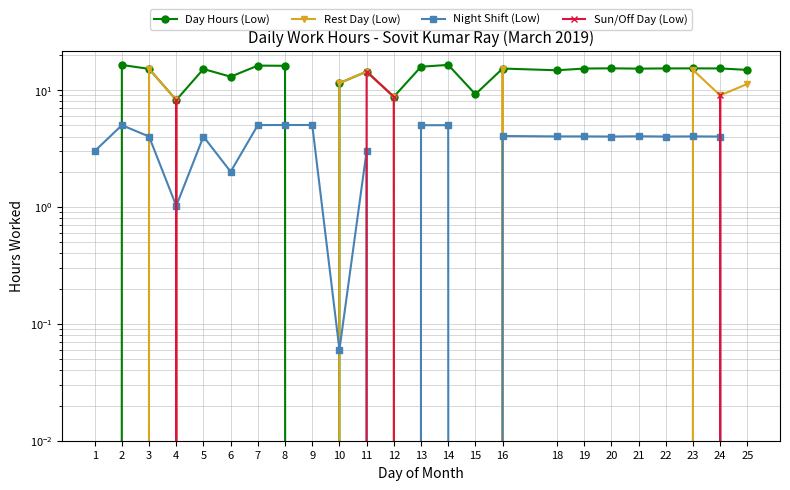

Reading left to right, extract all data points from this chart.

Day Hours (Low): 1=0.0	2=16.4	3=15.2	4=8.2	5=15.1	6=13.0	7=16.2	8=16.1	9=0.0	10=11.4	11=14.4	12=8.8	13=15.8	14=16.4	15=9.2	16=15.3	18=14.8	19=15.3	20=15.3	21=15.2	22=15.3	23=15.3	24=15.3	25=14.9
Rest Day (Low): 1=0.0	2=0.0	3=15.2	4=8.2	5=0.0	6=0.0	7=0.0	8=0.0	9=0.0	10=11.4	11=14.4	12=8.8	13=0.0	14=0.0	15=0.0	16=15.3	18=0.0	19=0.0	20=0.0	21=0.0	22=0.0	23=14.9	24=9.0	25=11.3
Night Shift (Low): 1=3.0	2=5.0	3=4.0	4=1.0	5=4.0	6=2.0	7=5.0	8=5.0	9=5.0	10=0.1	11=3.0	12=0.0	13=5.0	14=5.0	15=0.0	16=4.0	18=4.0	19=4.0	20=4.0	21=4.0	22=4.0	23=4.0	24=4.0	25=0.0
Sun/Off Day (Low): 1=0.0	2=0.0	3=0.0	4=8.2	5=0.0	6=0.0	7=0.0	8=0.0	9=0.0	10=0.0	11=14.4	12=8.8	13=0.0	14=0.0	15=0.0	16=0.0	18=0.0	19=0.0	20=0.0	21=0.0	22=0.0	23=0.0	24=9.0	25=0.0